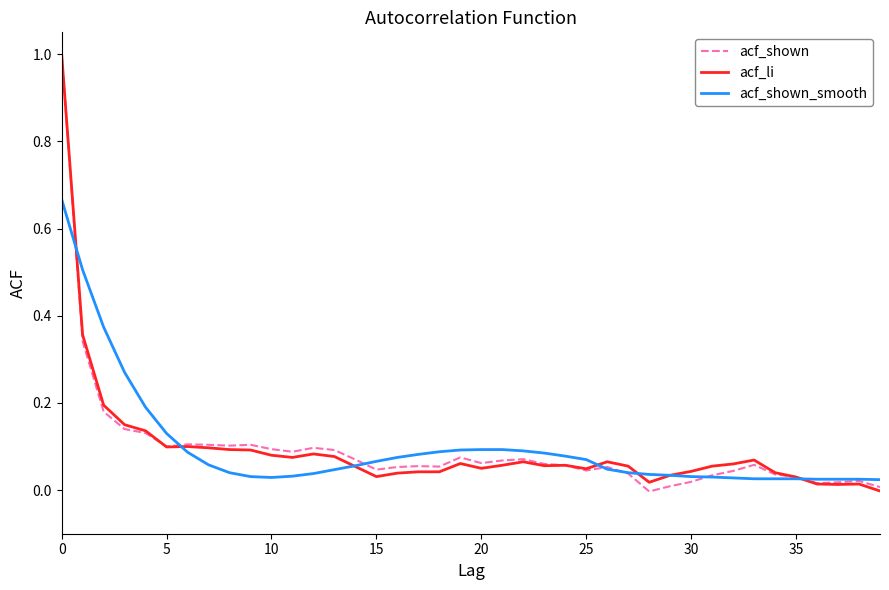

What is the greatest value displayed?

1.0